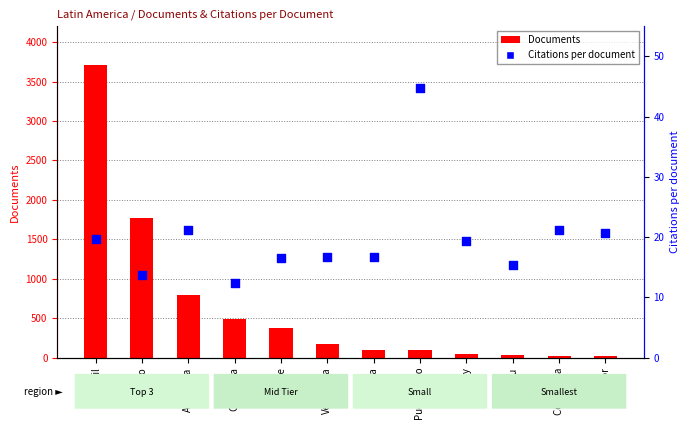

At which category is the sum across all series the highest?

Brazil